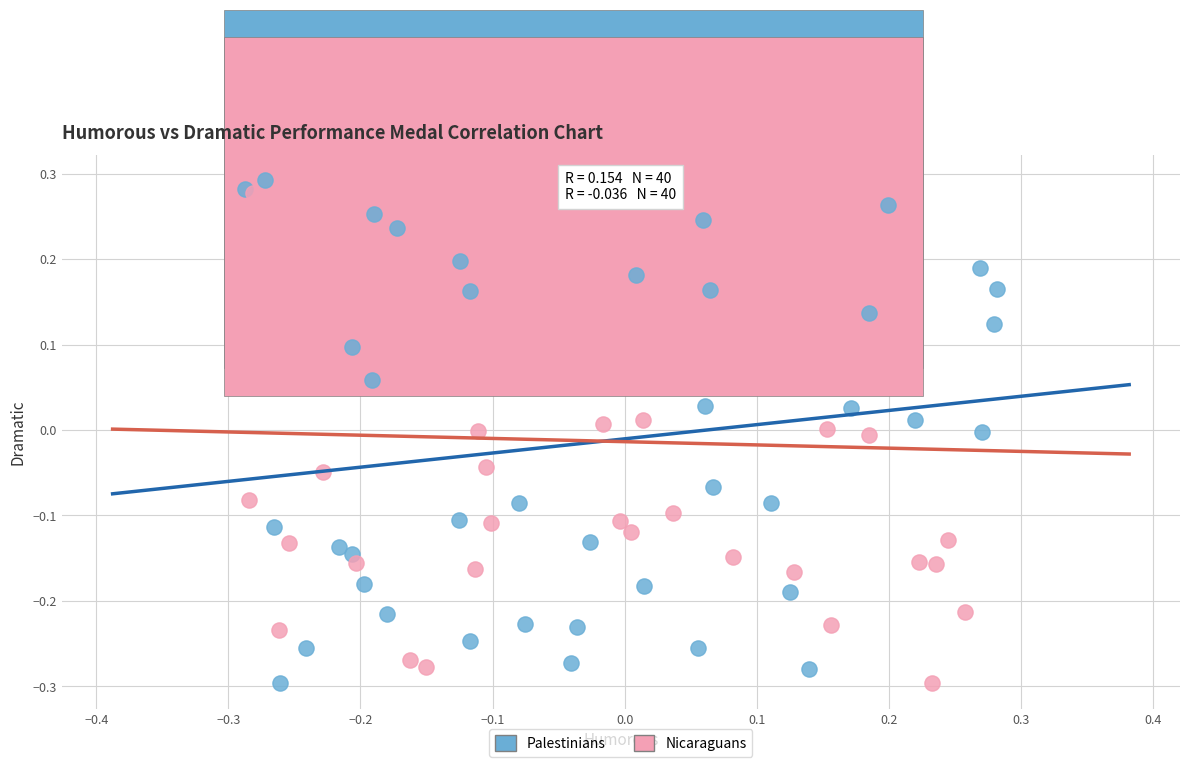

What are all the series names shown in the legend?

Palestinians, Nicaraguans